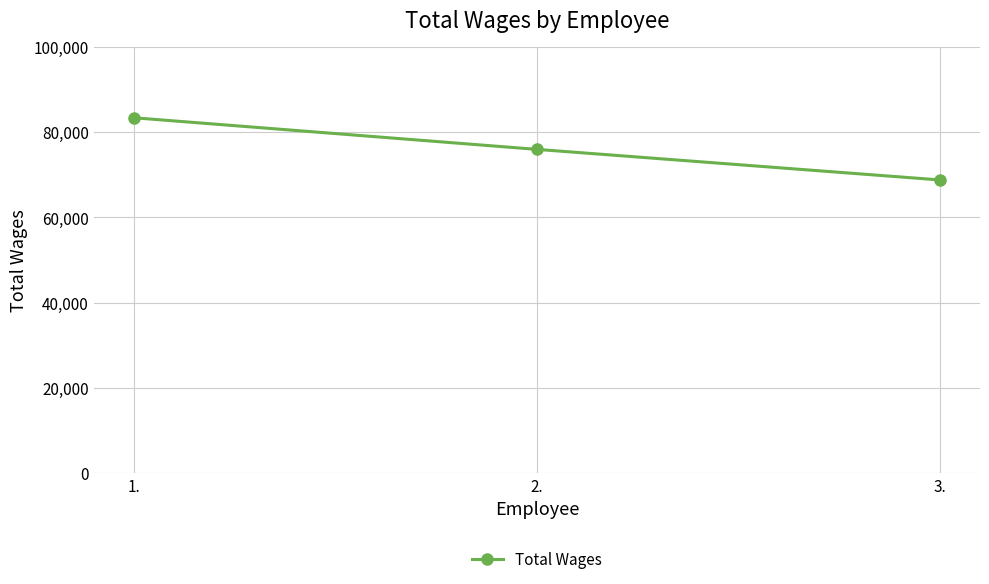

Count the values in the range 68773 to 83353.

3